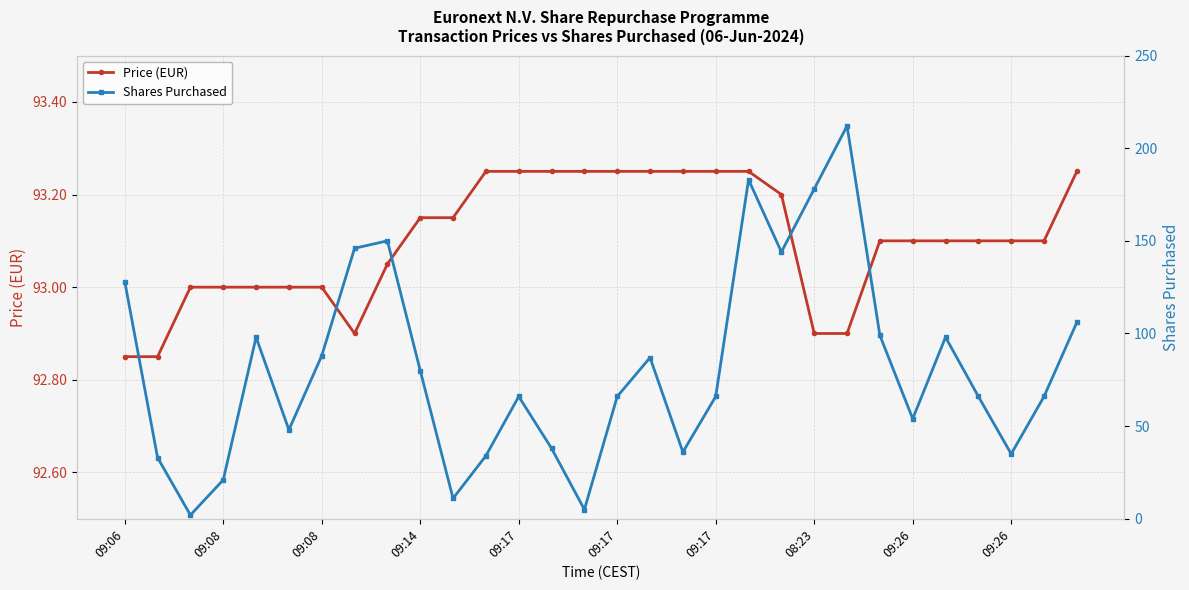

True or false: Shares Purchased has more than 0 interior local peaks.

True